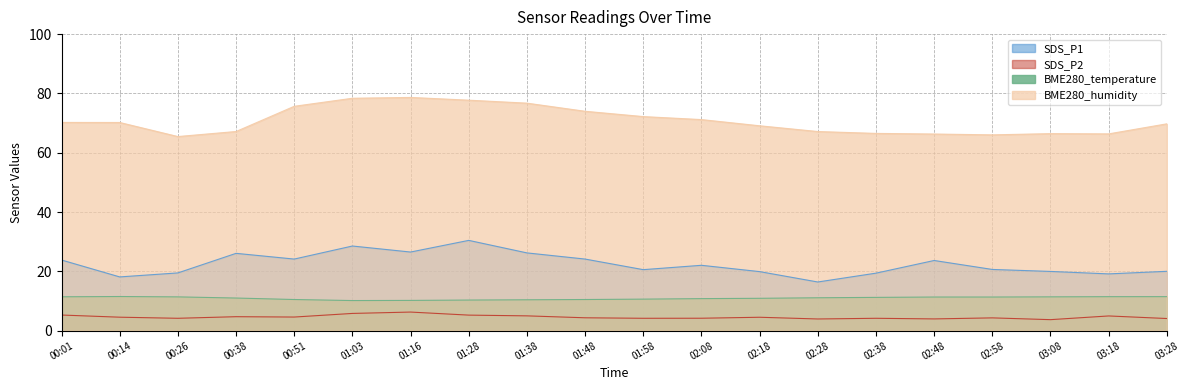

Which has a higher value, 03:08 or 02:58?

02:58